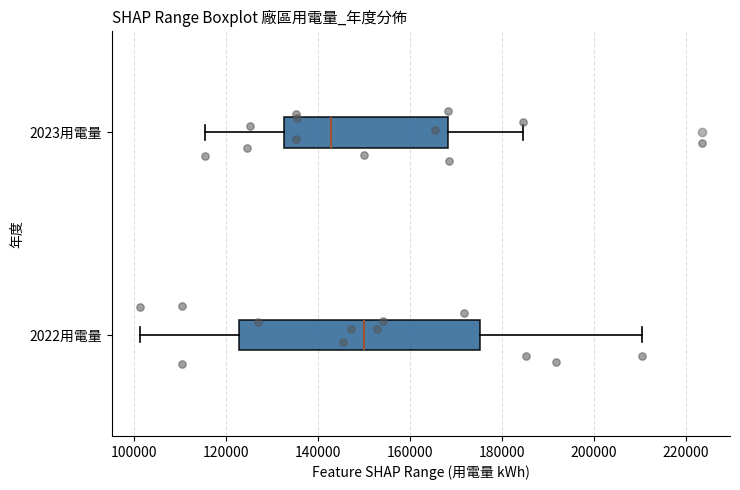

Where is the right edge of the box for 2022用電量 on the x-axis? The values are not printed on the chart, so give them approximately, as read against the axis.

176000